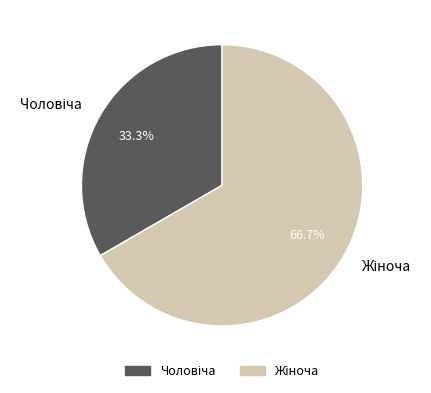

Is there any slice that represents more than half of the pie?

Yes